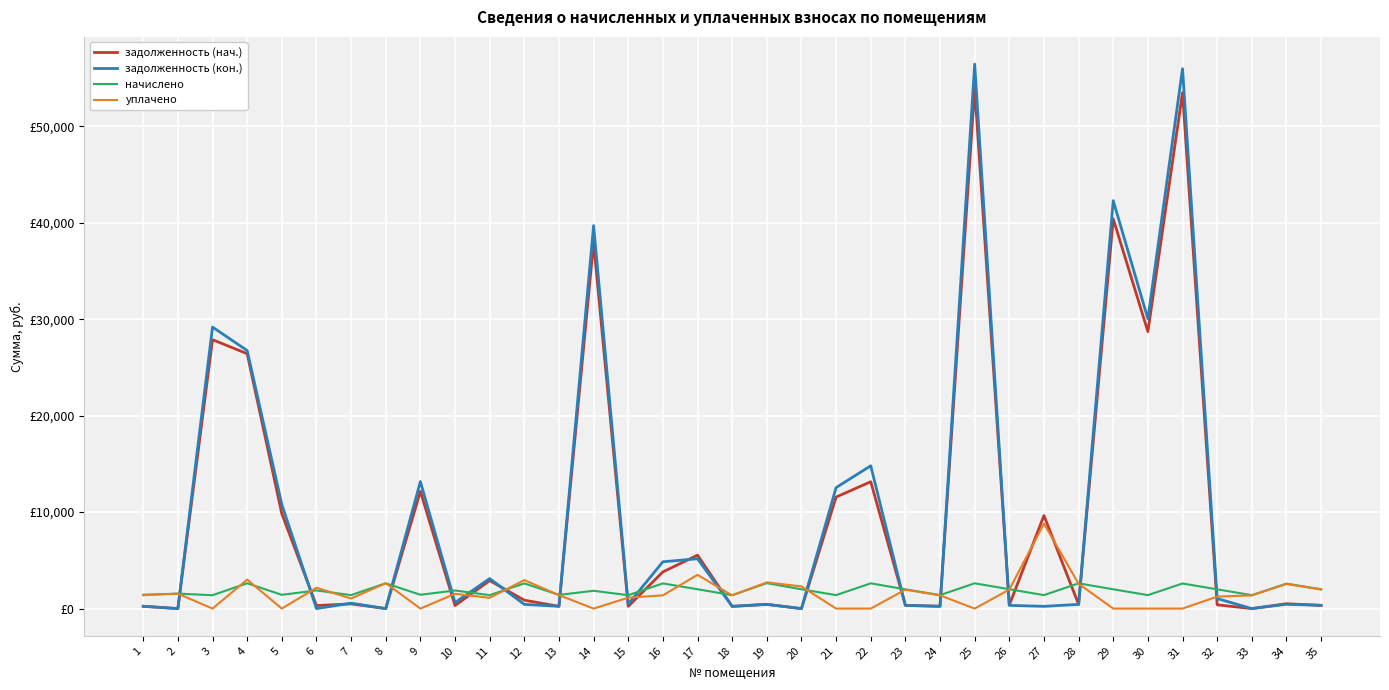

List the labels in order of задолженность (кон.) value, smallest first.

2, 6, 8, 20, 33, 18, 24, 27, 13, 1, 23, 26, 35, 12, 28, 19, 34, 15, 7, 10, 32, 11, 16, 17, 5, 21, 9, 22, 4, 3, 30, 14, 29, 31, 25